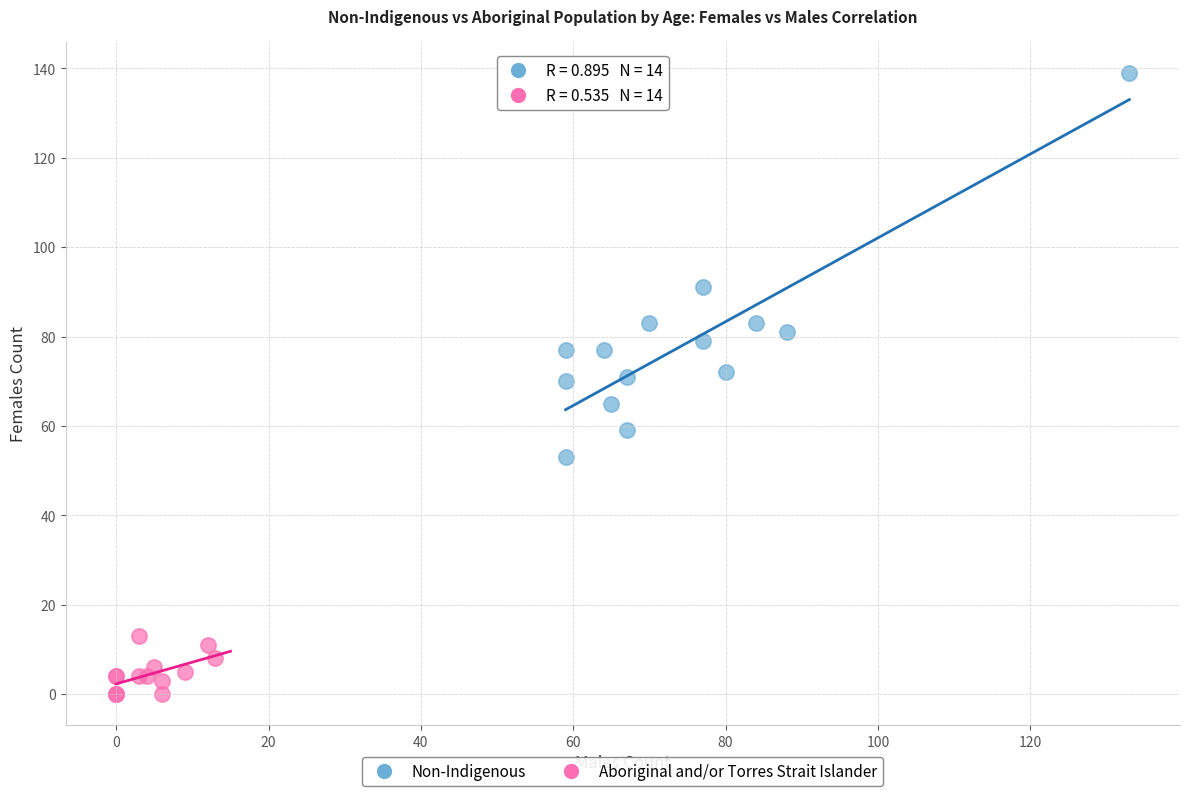

Which series contains the lowest Y value?

Aboriginal and/or Torres Strait Islander